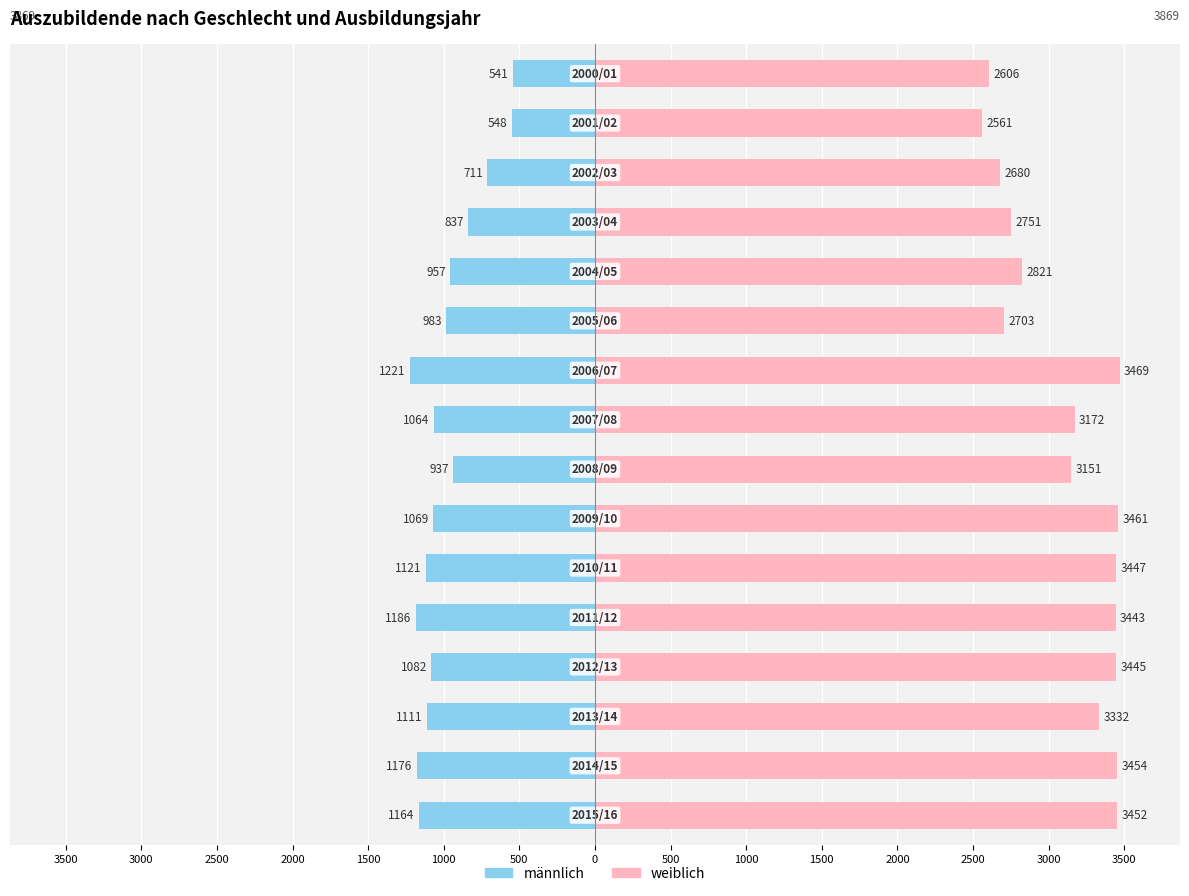

What is the maximum value shown in the chart?

3469